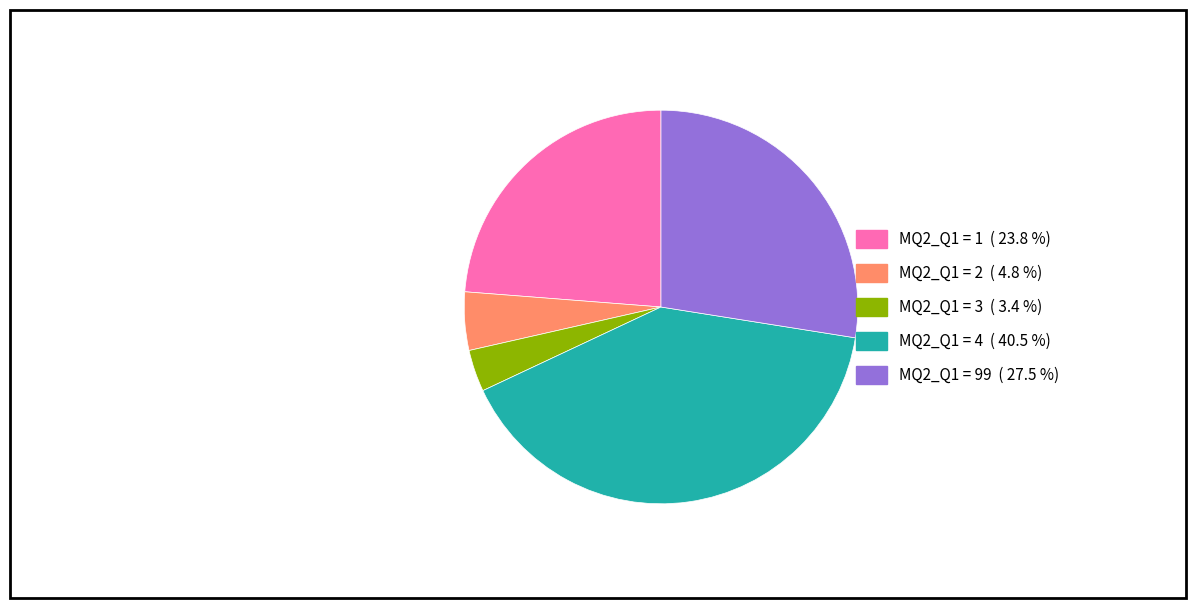

Does any single category account for the majority?

No